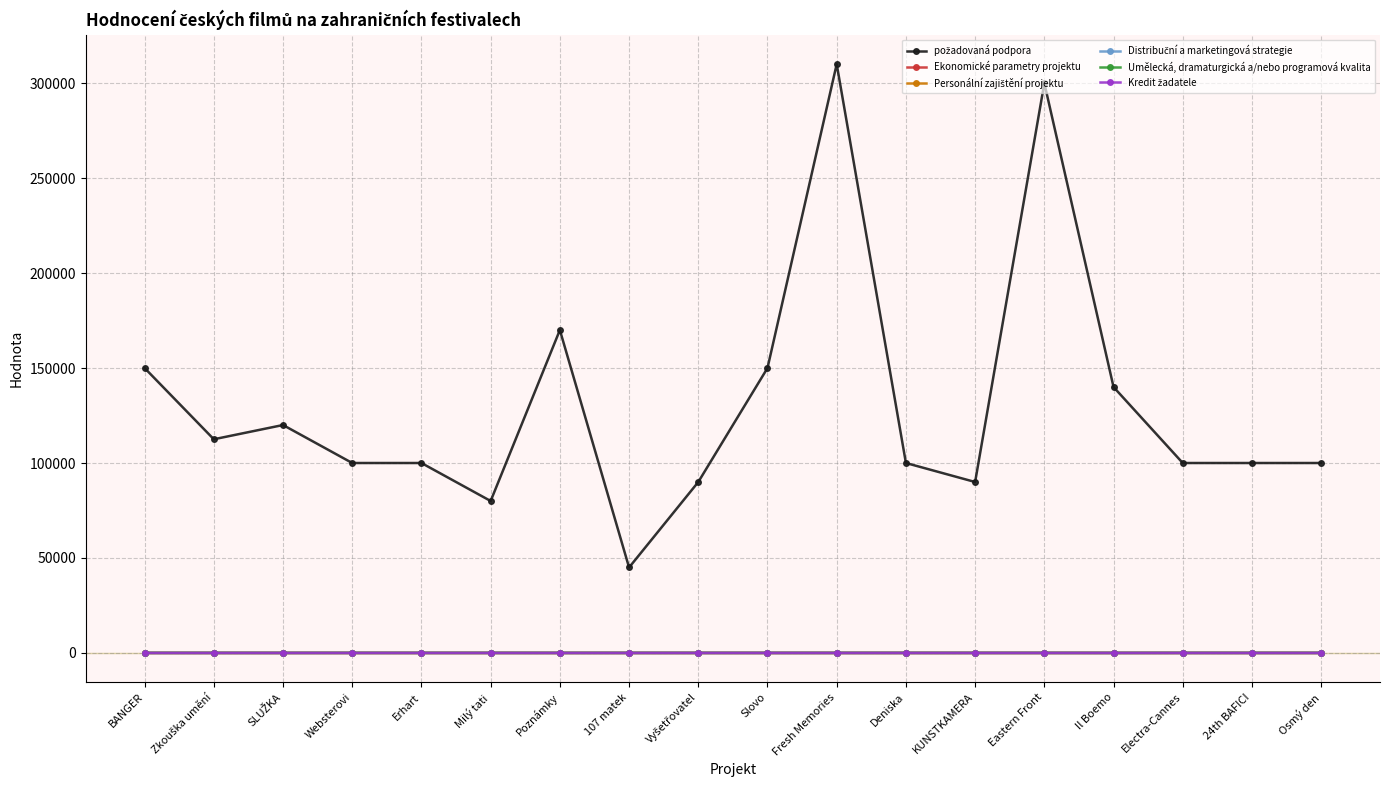

What is the label of the 5th point from the right?

Eastern Front